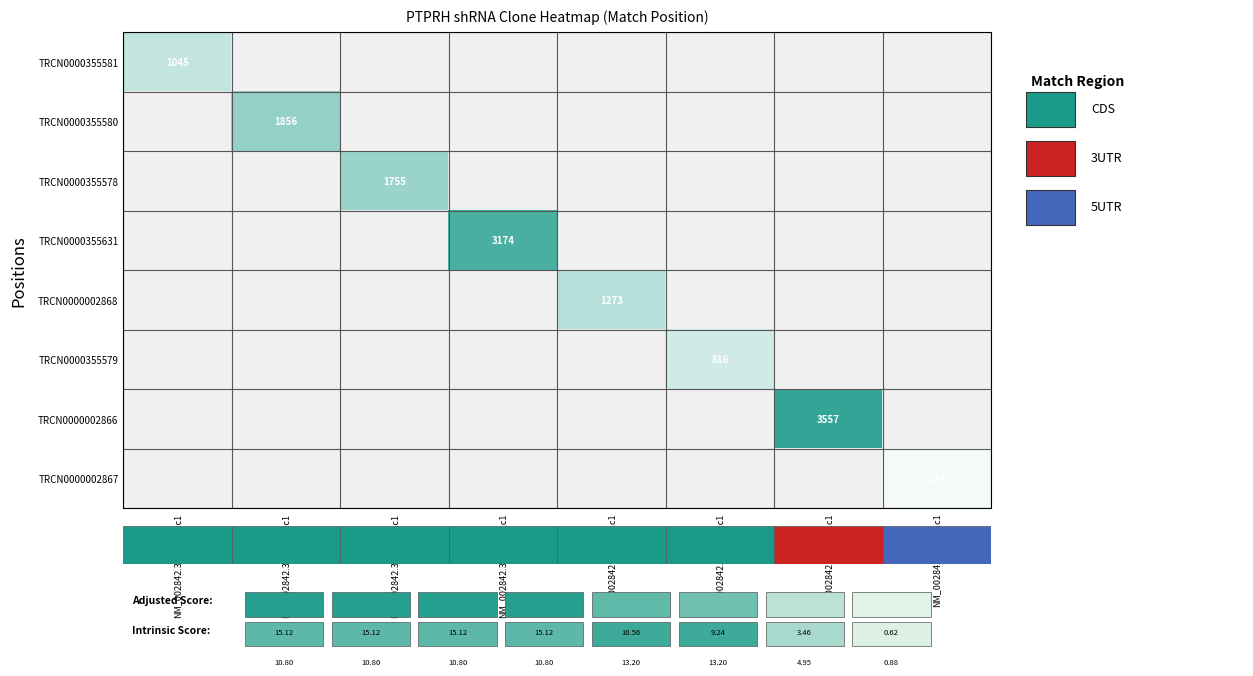

Which category has the highest value in the TRCN0000002868 series?

NM_002842.3-1136s21c1